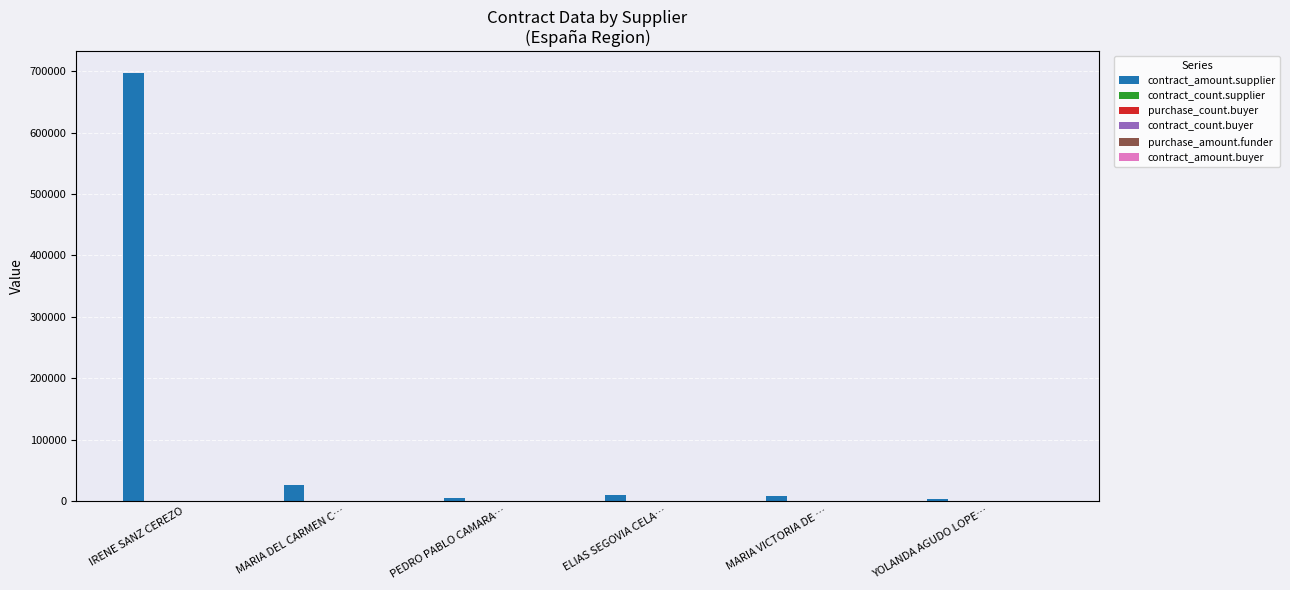

Which series has the largest range (max minus min)?

contract_amount.supplier